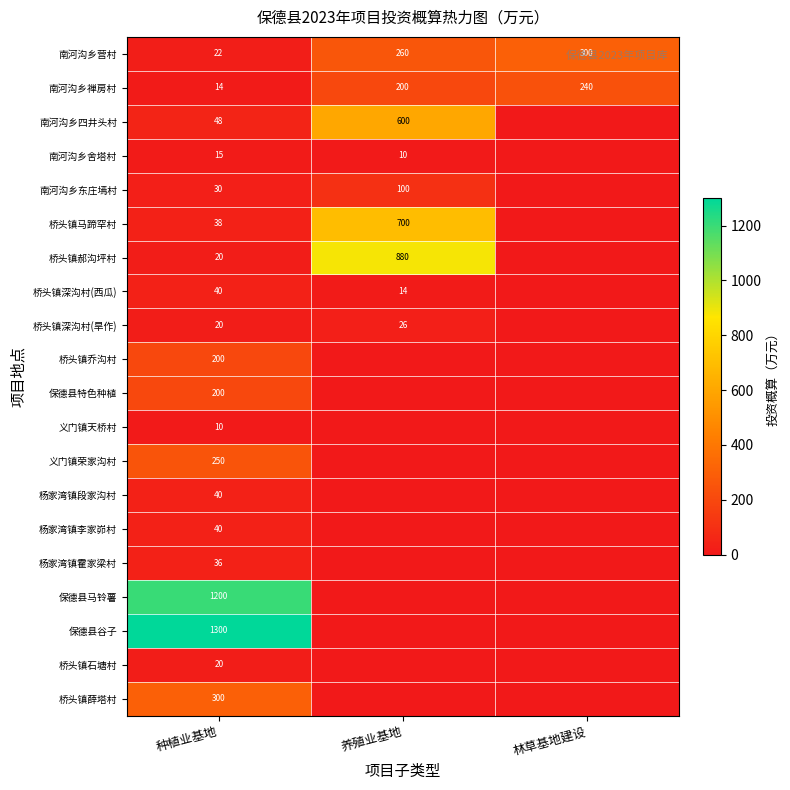

What is the difference between the highest and lowest values at 种植业基地?

1290